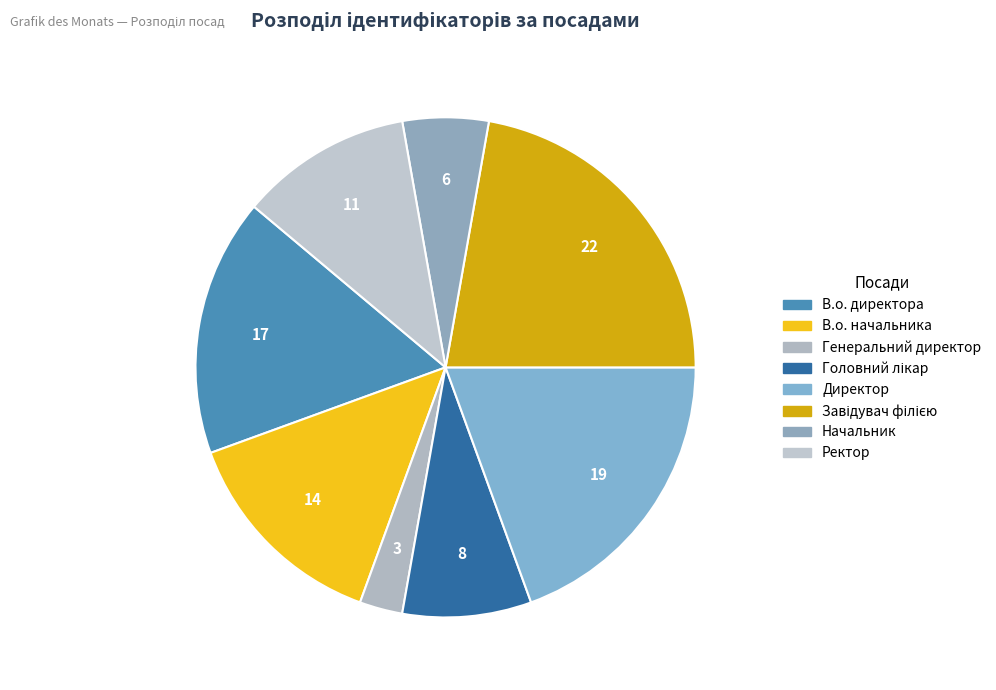

Which slice is the largest?

Завідувач філією